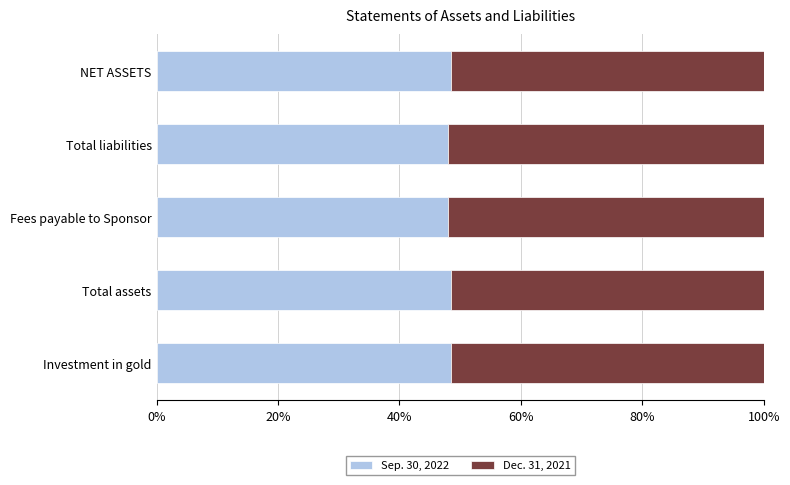

Is it true that Sep. 30, 2022 equals 75.9 at Fees payable to Sponsor?

False